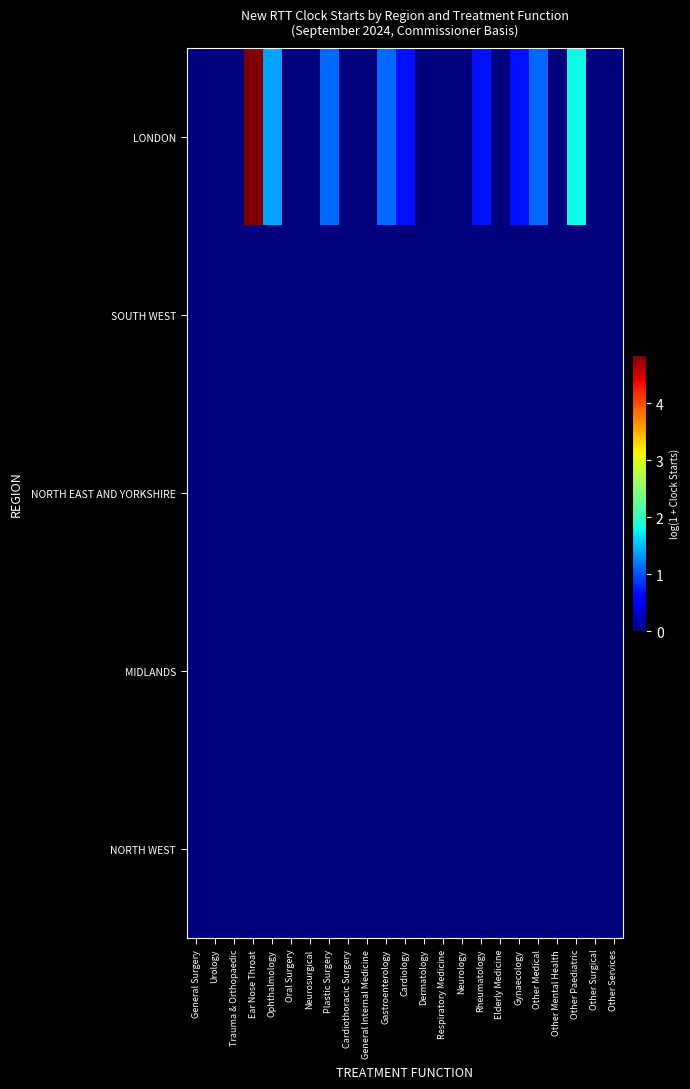

Reading left to right, extract all data points from this chart.

LONDON: General Surgery=0.0	Urology=0.0	Trauma & Orthopaedic=0.0	Ear Nose Throat=4.8	Ophthalmology=1.4	Oral Surgery=0.0	Neurosurgical=0.0	Plastic Surgery=1.1	Cardiothoracic Surgery=0.0	General Internal Medicine=0.0	Gastroenterology=1.1	Cardiology=0.7	Dermatology=0.0	Respiratory Medicine=0.0	Neurology=0.0	Rheumatology=0.7	Elderly Medicine=0.0	Gynaecology=0.7	Other Medical=1.1	Other Mental Health=0.0	Other Paediatric=1.8	Other Surgical=0.0	Other Services=0.0
SOUTH WEST: General Surgery=0.0	Urology=0.0	Trauma & Orthopaedic=0.0	Ear Nose Throat=0.0	Ophthalmology=0.0	Oral Surgery=0.0	Neurosurgical=0.0	Plastic Surgery=0.0	Cardiothoracic Surgery=0.0	General Internal Medicine=0.0	Gastroenterology=0.0	Cardiology=0.0	Dermatology=0.0	Respiratory Medicine=0.0	Neurology=0.0	Rheumatology=0.0	Elderly Medicine=0.0	Gynaecology=0.0	Other Medical=0.0	Other Mental Health=0.0	Other Paediatric=0.0	Other Surgical=0.0	Other Services=0.0
NORTH EAST AND YORKSHIRE: General Surgery=0.0	Urology=0.0	Trauma & Orthopaedic=0.0	Ear Nose Throat=0.0	Ophthalmology=0.0	Oral Surgery=0.0	Neurosurgical=0.0	Plastic Surgery=0.0	Cardiothoracic Surgery=0.0	General Internal Medicine=0.0	Gastroenterology=0.0	Cardiology=0.0	Dermatology=0.0	Respiratory Medicine=0.0	Neurology=0.0	Rheumatology=0.0	Elderly Medicine=0.0	Gynaecology=0.0	Other Medical=0.0	Other Mental Health=0.0	Other Paediatric=0.0	Other Surgical=0.0	Other Services=0.0
MIDLANDS: General Surgery=0.0	Urology=0.0	Trauma & Orthopaedic=0.0	Ear Nose Throat=0.0	Ophthalmology=0.0	Oral Surgery=0.0	Neurosurgical=0.0	Plastic Surgery=0.0	Cardiothoracic Surgery=0.0	General Internal Medicine=0.0	Gastroenterology=0.0	Cardiology=0.0	Dermatology=0.0	Respiratory Medicine=0.0	Neurology=0.0	Rheumatology=0.0	Elderly Medicine=0.0	Gynaecology=0.0	Other Medical=0.0	Other Mental Health=0.0	Other Paediatric=0.0	Other Surgical=0.0	Other Services=0.0
NORTH WEST: General Surgery=0.0	Urology=0.0	Trauma & Orthopaedic=0.0	Ear Nose Throat=0.0	Ophthalmology=0.0	Oral Surgery=0.0	Neurosurgical=0.0	Plastic Surgery=0.0	Cardiothoracic Surgery=0.0	General Internal Medicine=0.0	Gastroenterology=0.0	Cardiology=0.0	Dermatology=0.0	Respiratory Medicine=0.0	Neurology=0.0	Rheumatology=0.0	Elderly Medicine=0.0	Gynaecology=0.0	Other Medical=0.0	Other Mental Health=0.0	Other Paediatric=0.0	Other Surgical=0.0	Other Services=0.0